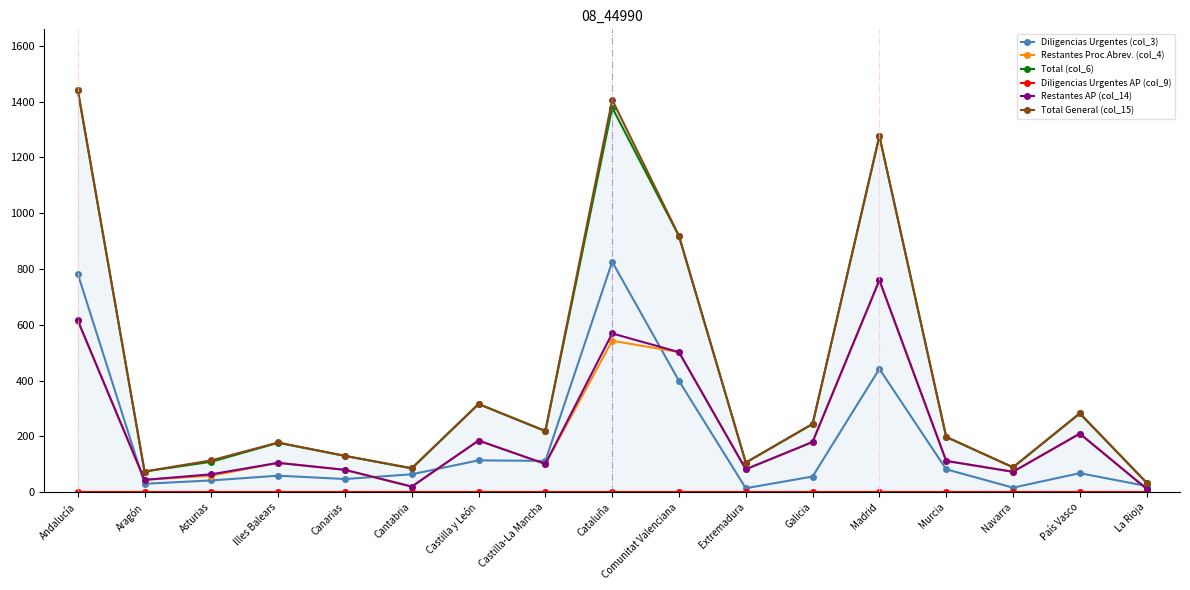

At which label does Restantes AP (col_14) reach its minimum?

La Rioja